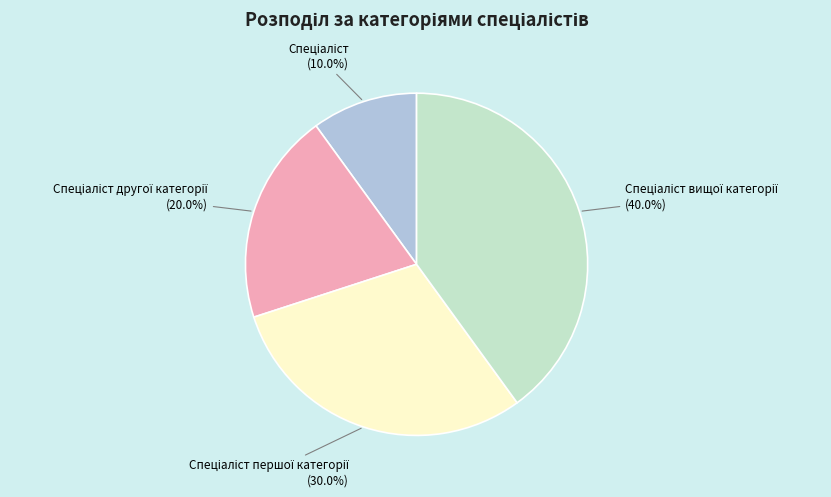

Does any single category account for the majority?

No